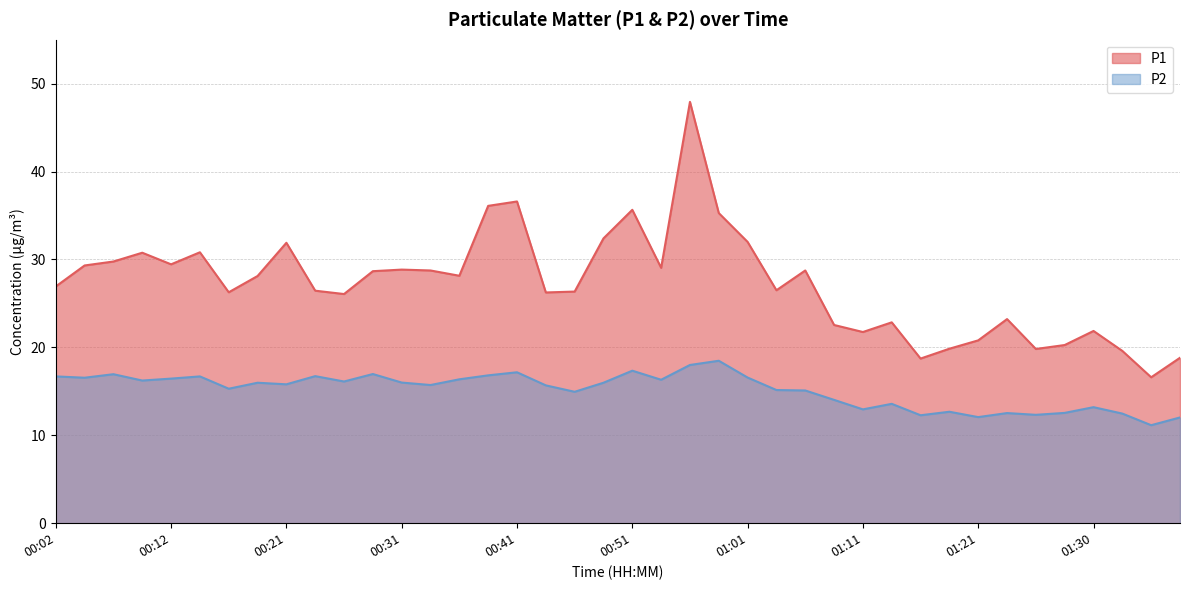

What are all the series names shown in the legend?

P1, P2